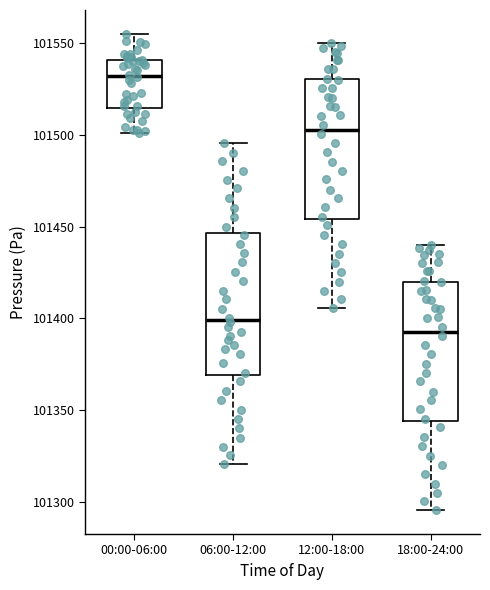

Which box has the lowest median line?

18:00-24:00